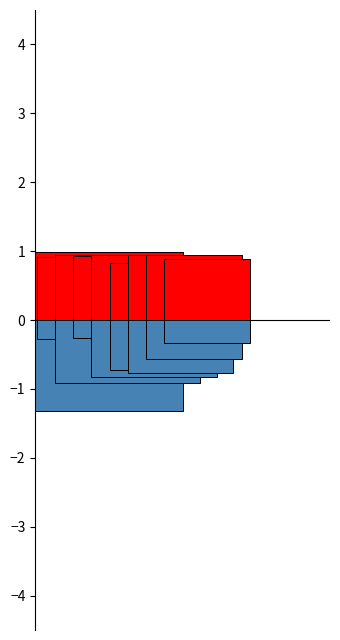

At which category is the sum across all series the highest?

5